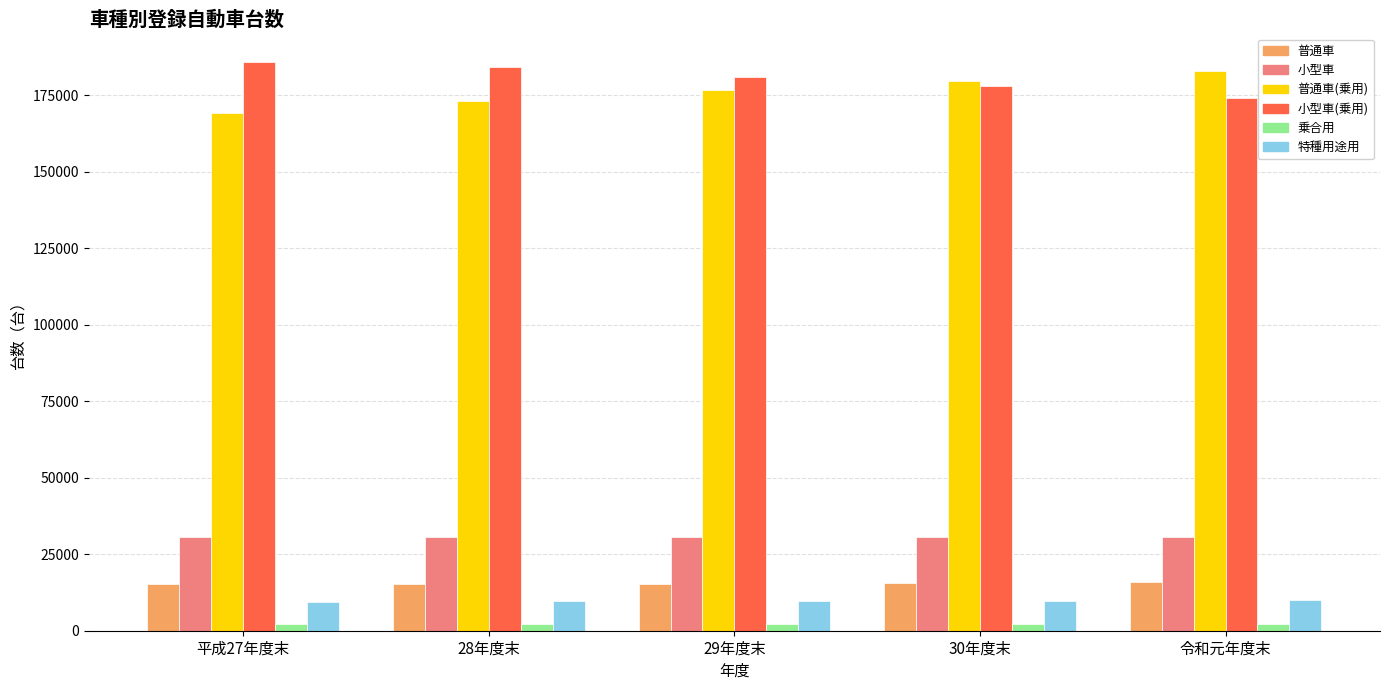

How many values in the 小型車 series are below 30591?

2